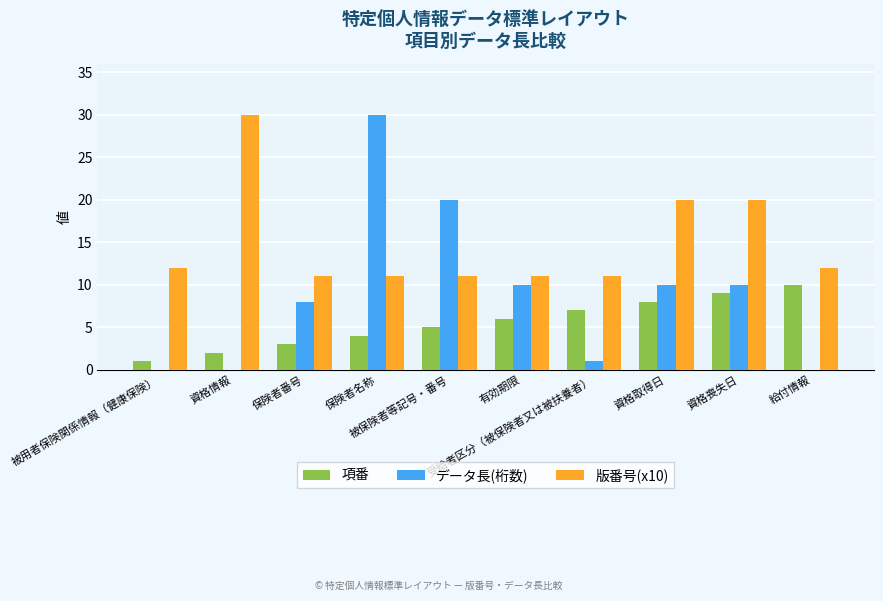

Which series has the largest total across all categories?

版番号(x10)